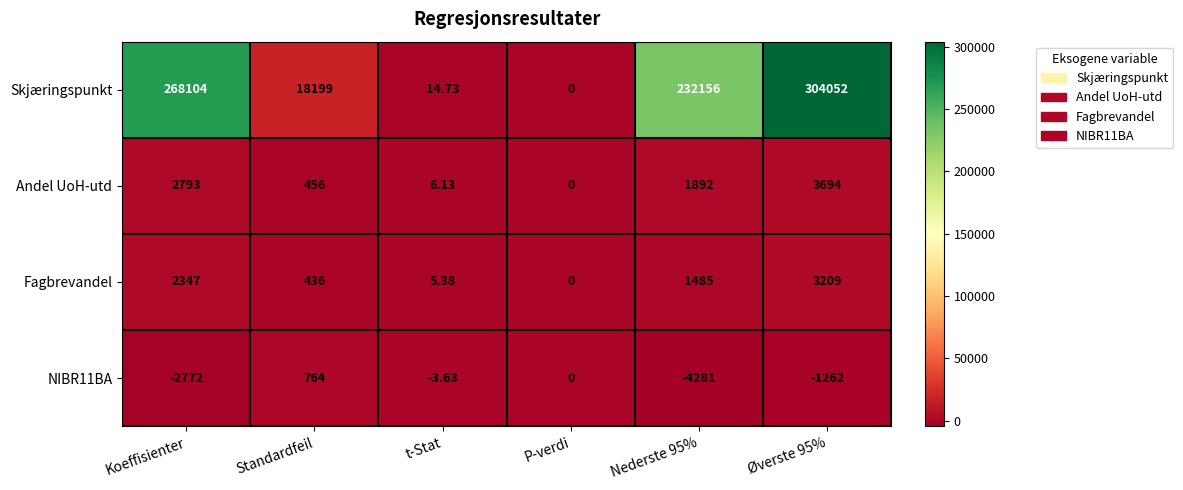

Is the value of Andel UoH-utd at Nederste 95% greater than the value of Skjæringspunkt at P-verdi?

Yes